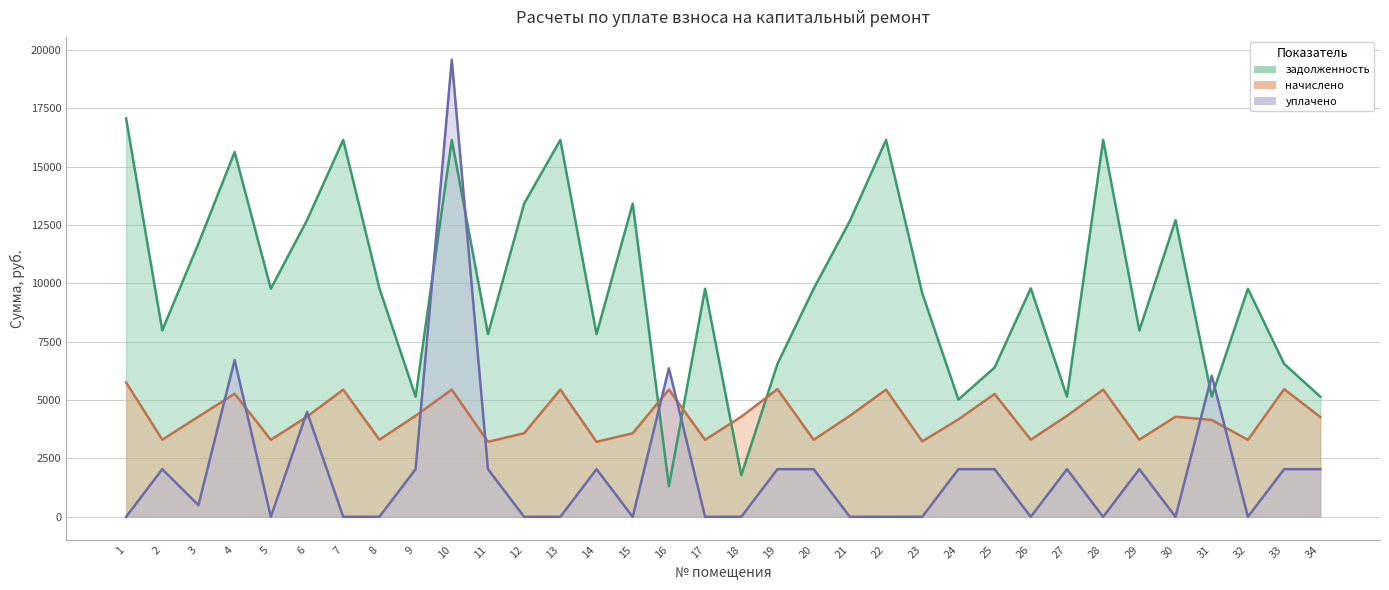

How many intersections are there between задолженность and начислено?

4